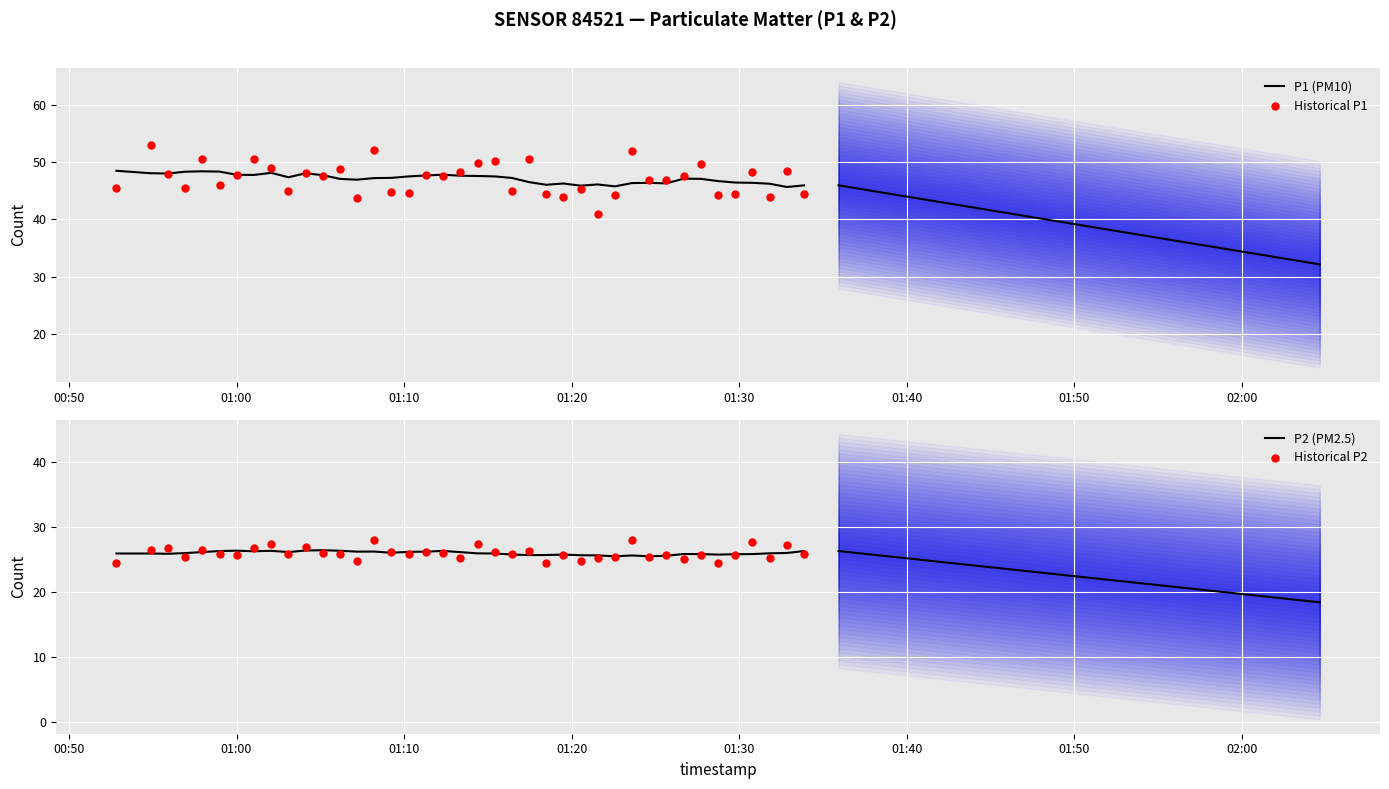

Which series contains the lowest Y value?

P2